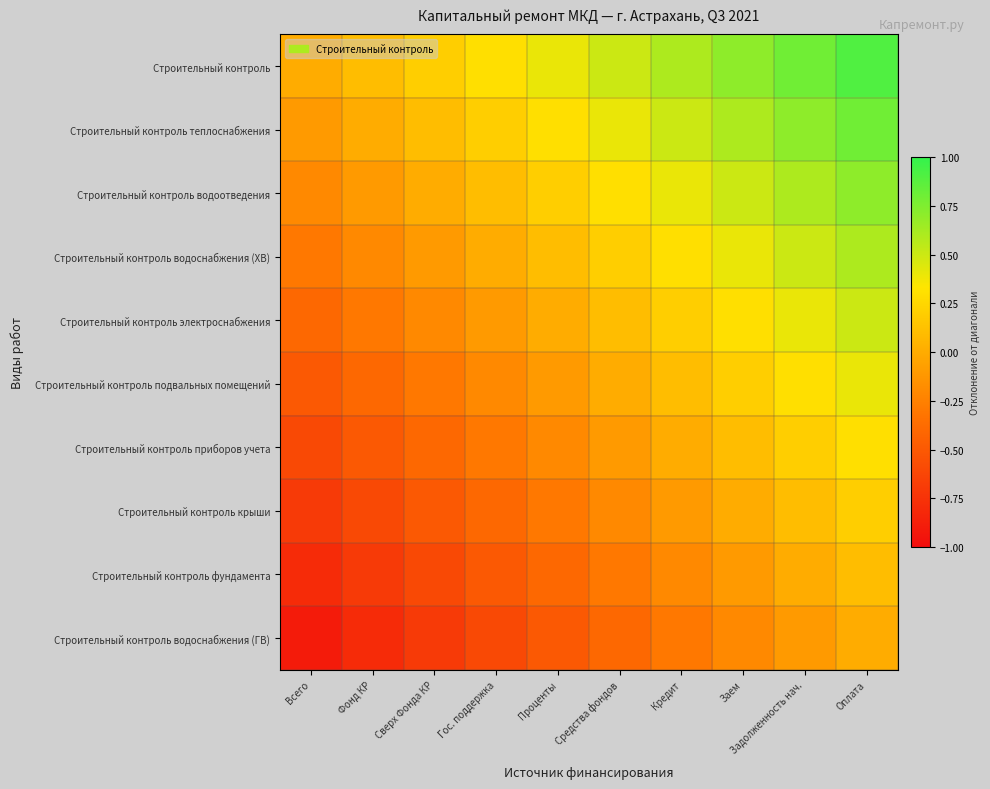

At which category does the chart reach its minimum across all series?

Всего